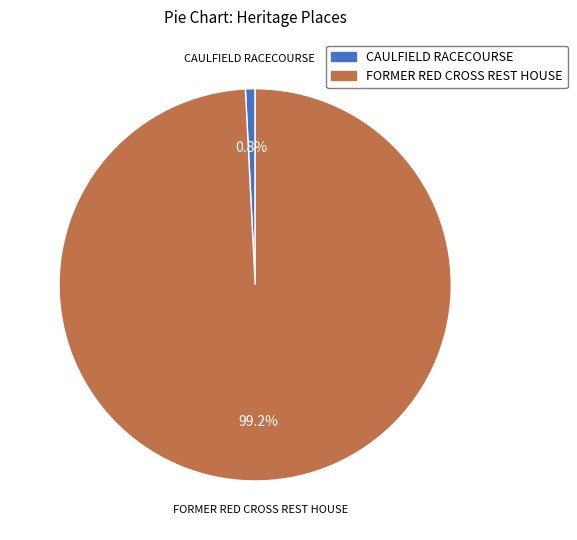

Which has a higher value, CAULFIELD RACECOURSE or FORMER RED CROSS REST HOUSE?

FORMER RED CROSS REST HOUSE